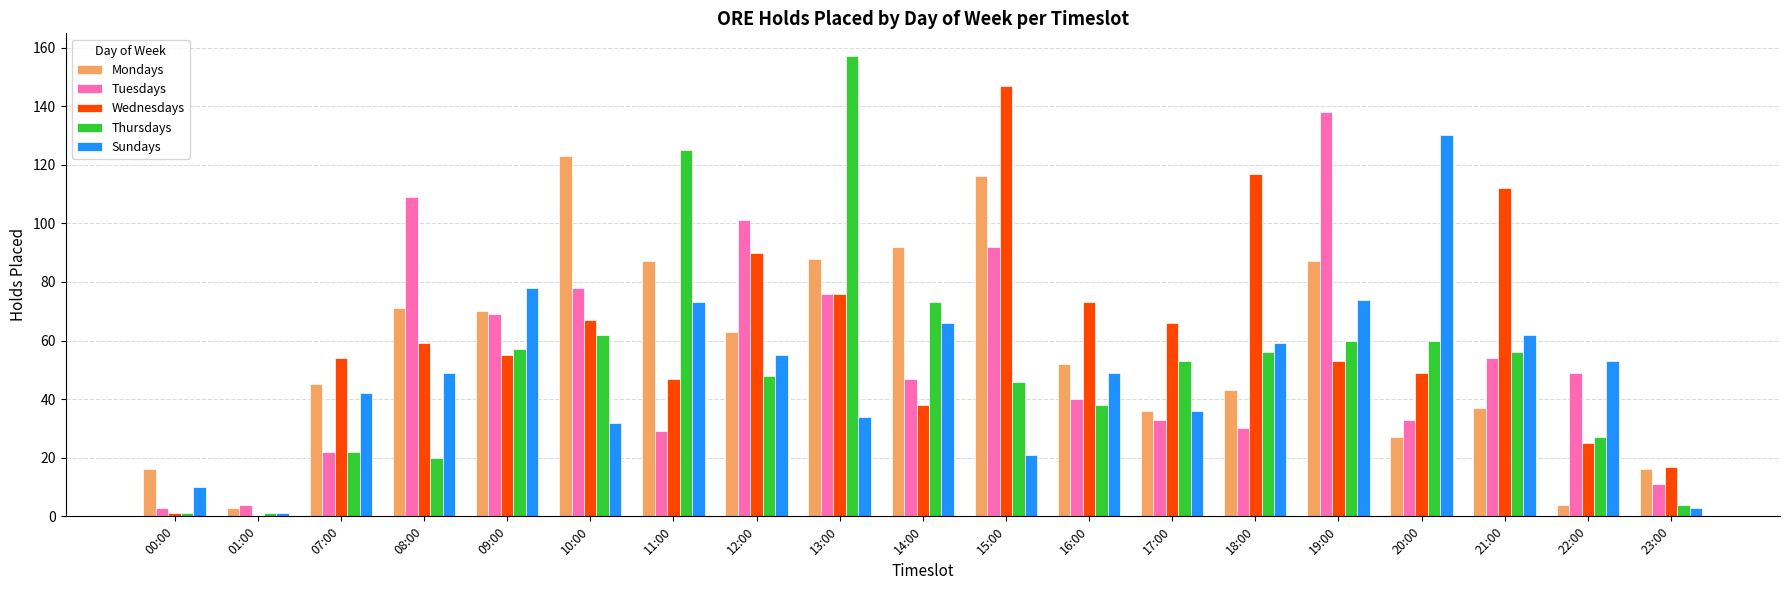

The value of Mondays at 14:00 is 92. True or false?

True